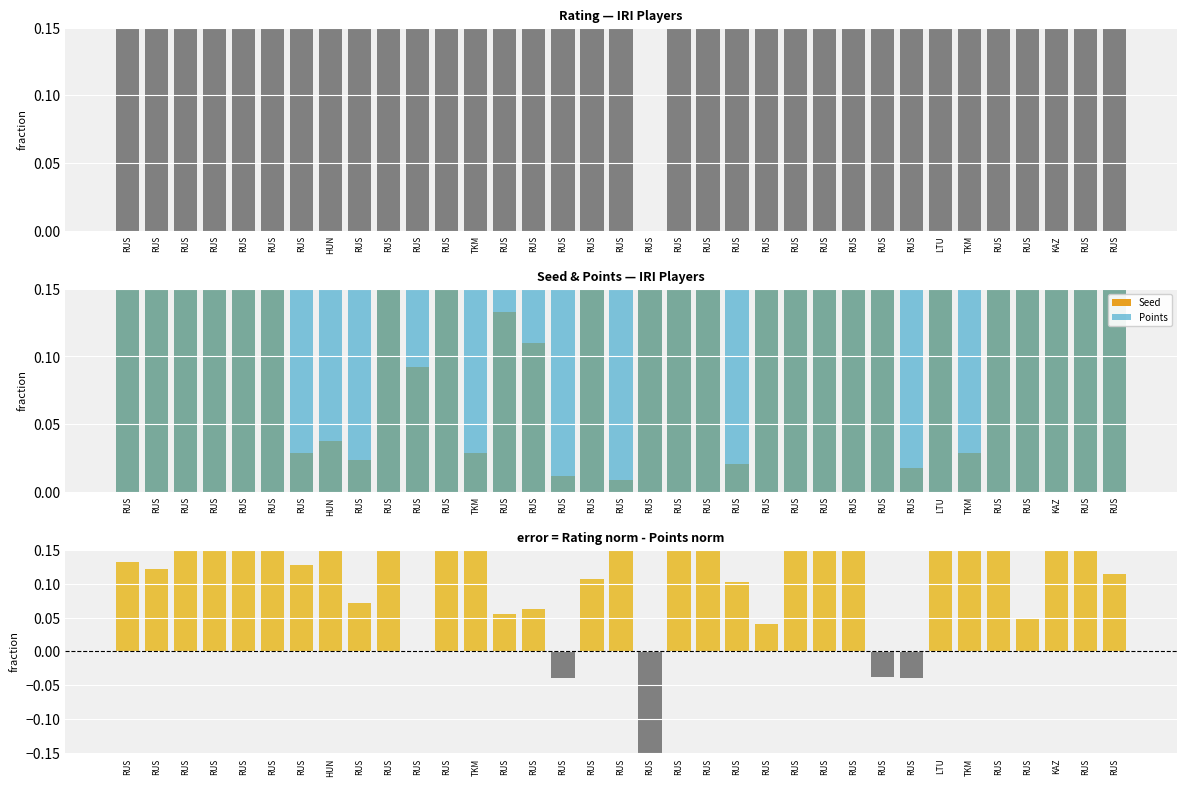

Between HUN and RUS, which series saw the biggest shift?

Seed